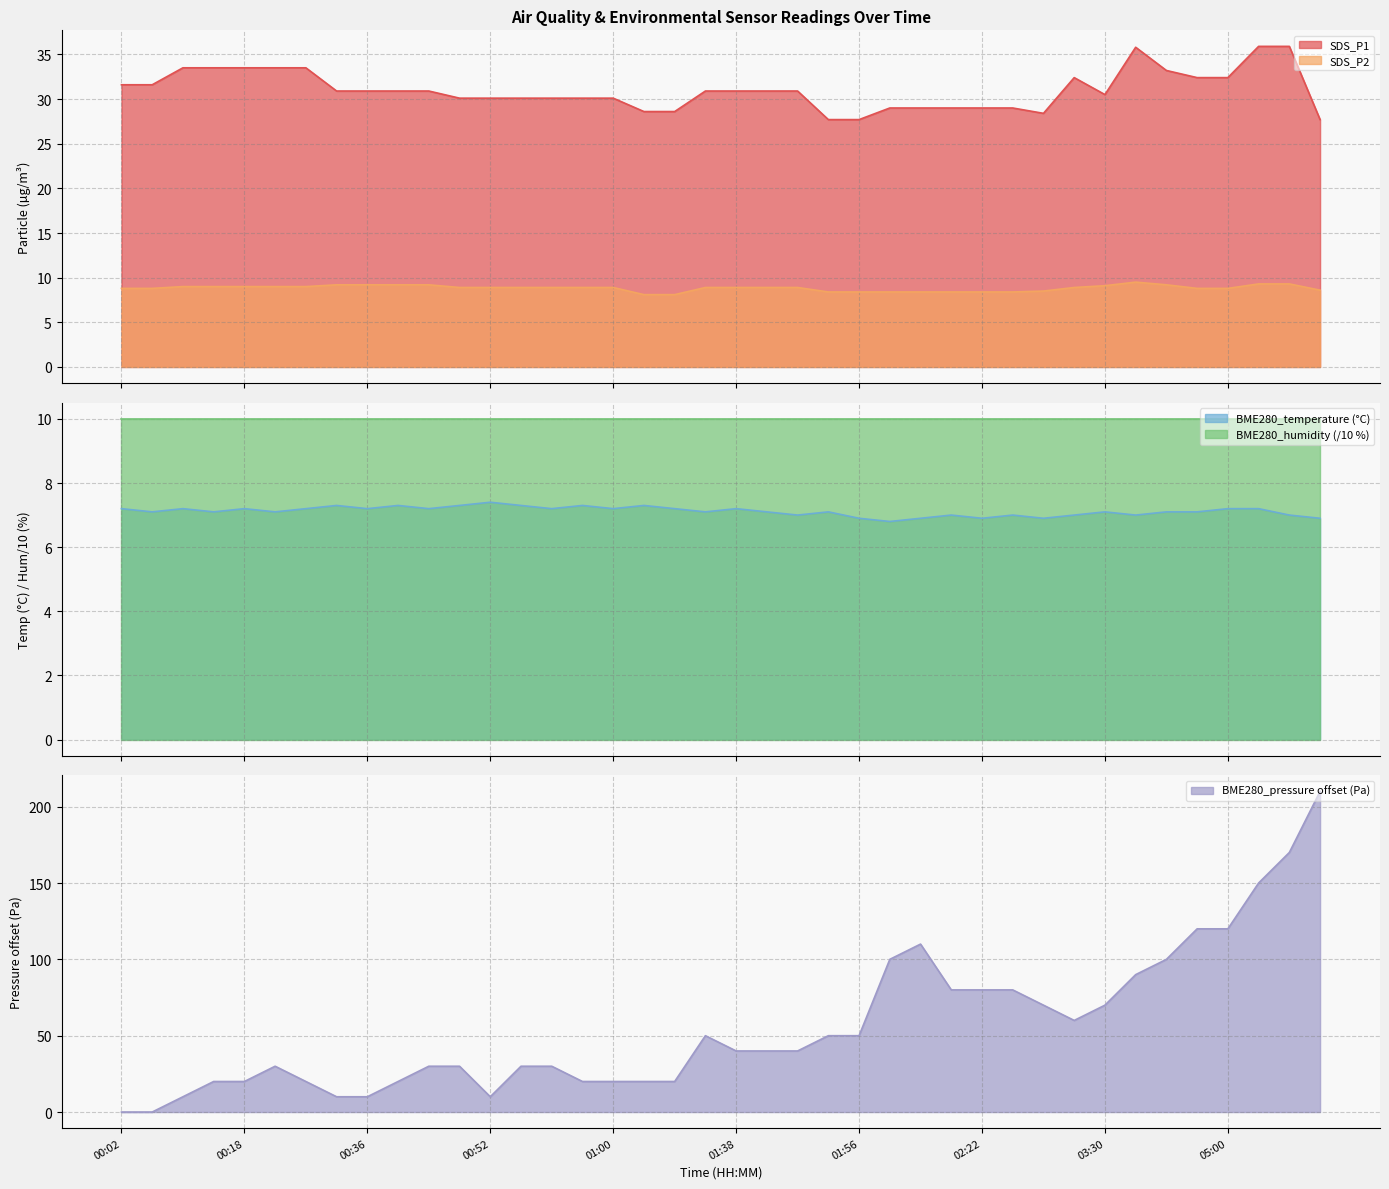

The SDS_P2 series shows 5.0 at 05:00. True or false?

False